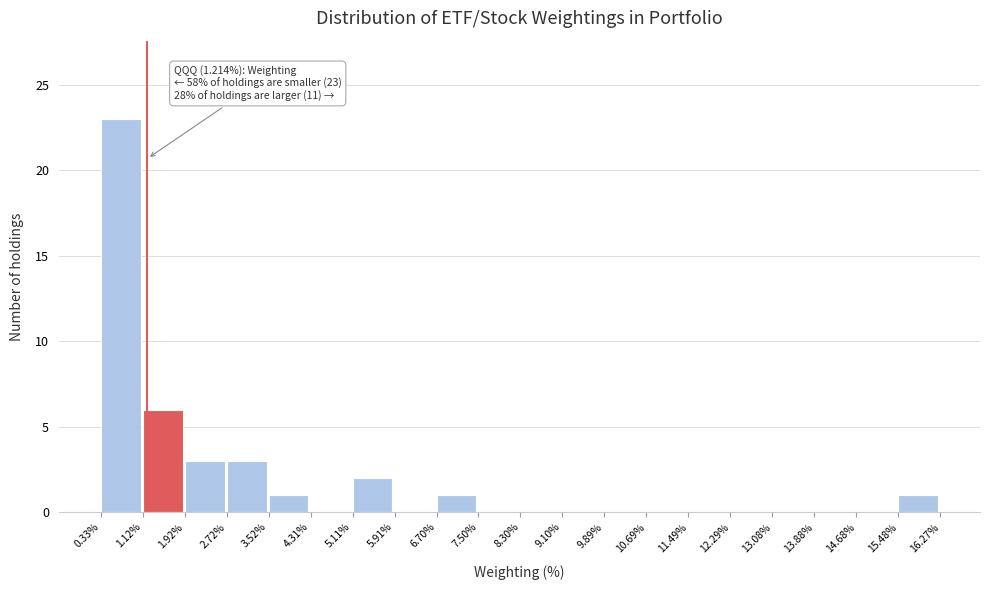

Over which range of the x-axis is the bar tallest?

0.33% to 1.12%